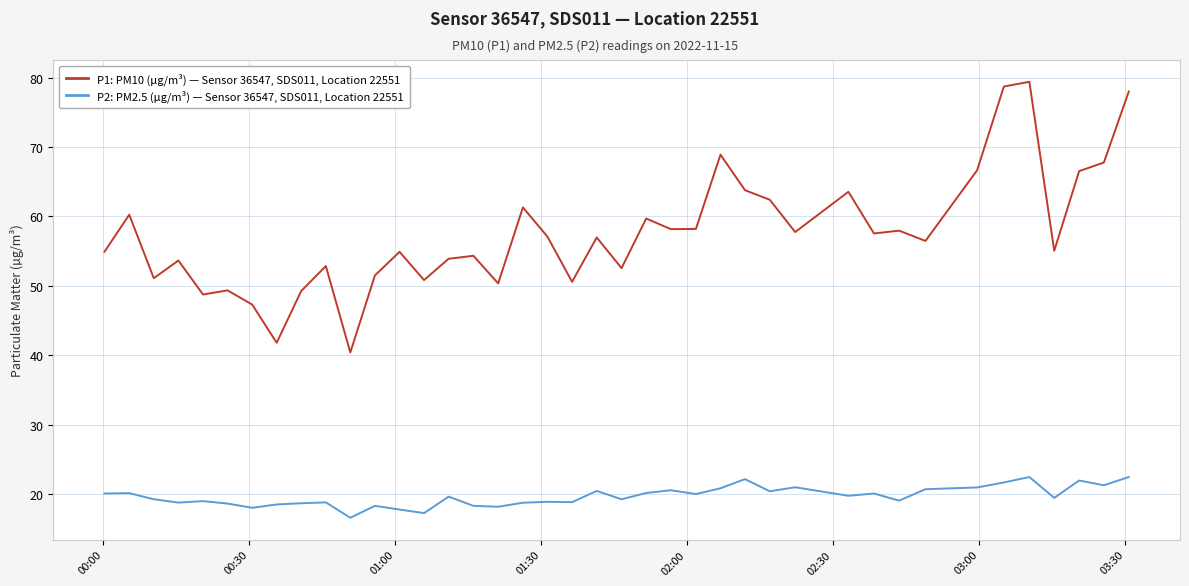

What is the greatest value displayed?

79.4